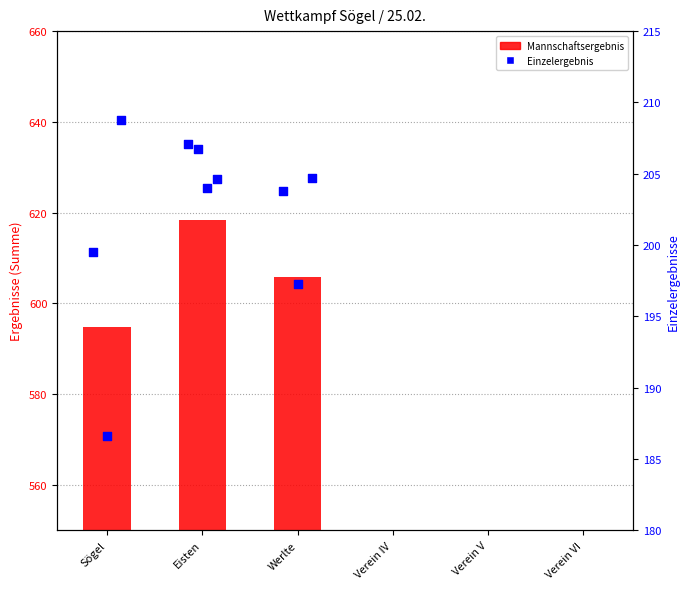

What is the change in value from Eisten to Werlte?

-12.6